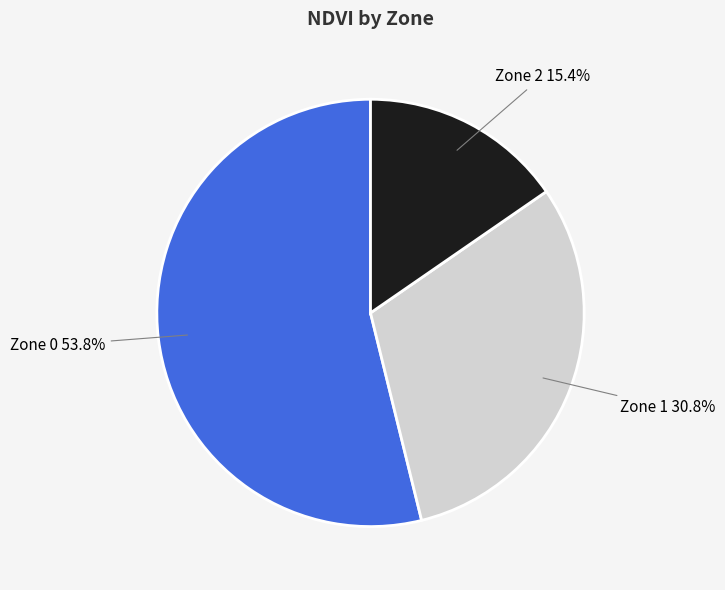

Count the number of slices in the pie.

3